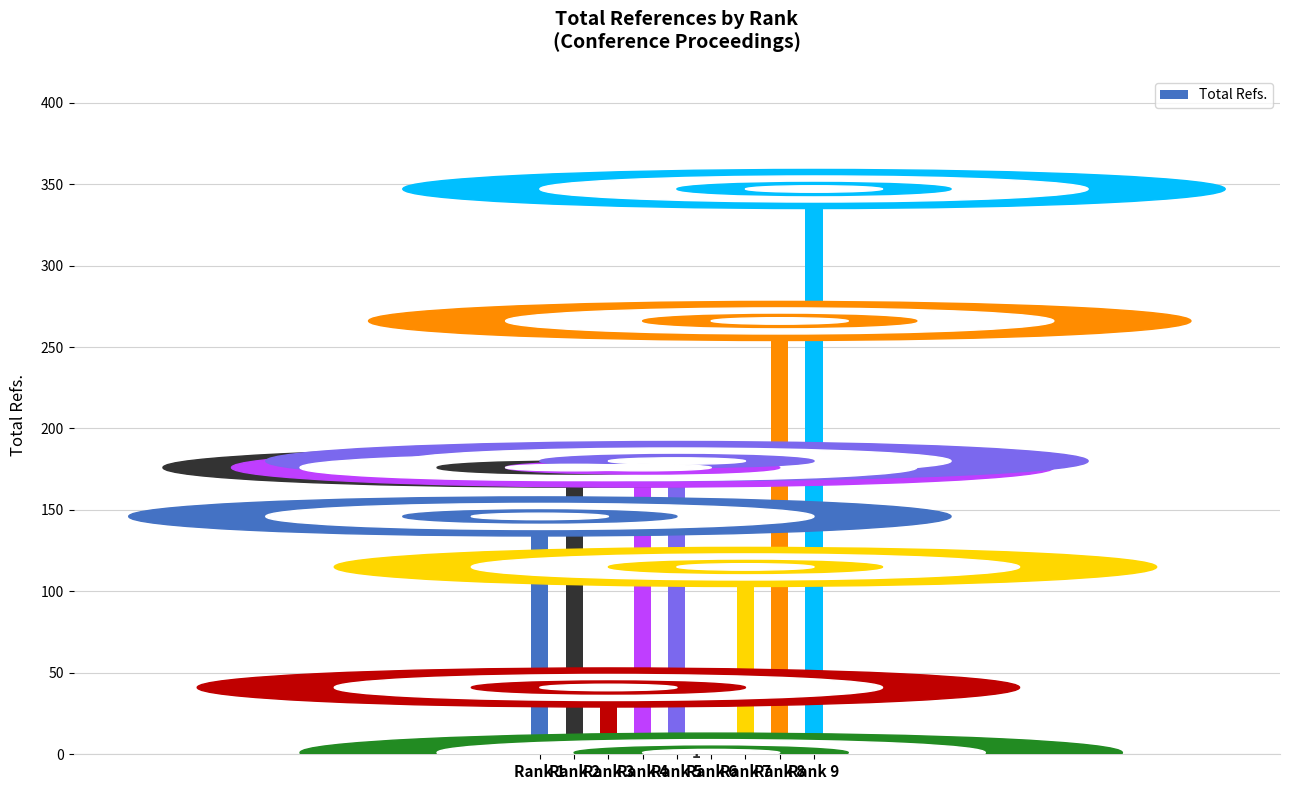

Are the bars grouped side by side (vs. stacked)?

No